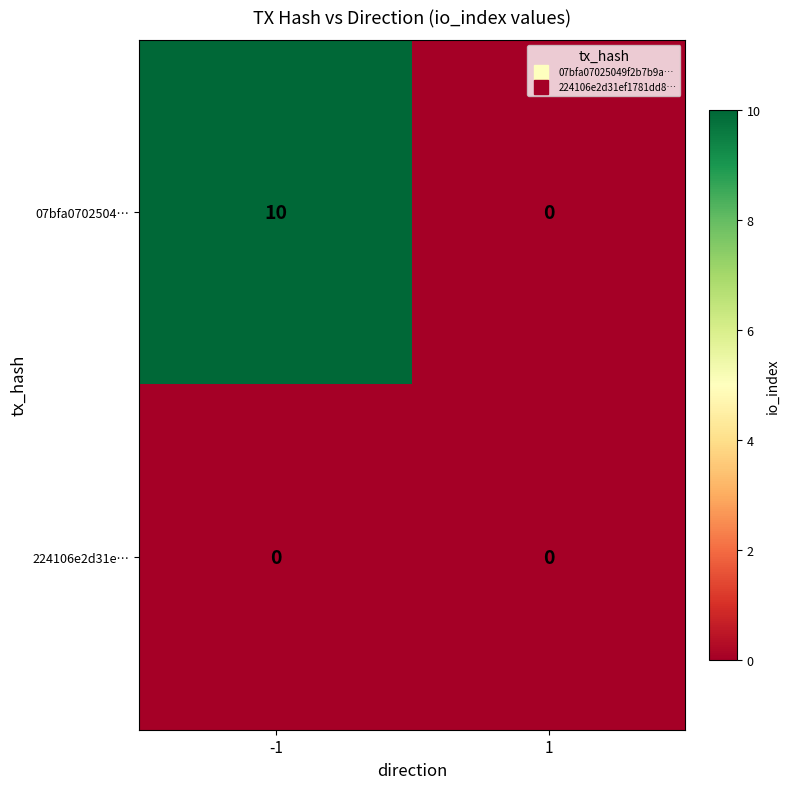

Which series has the widest spread of values?

07bfa0702504…